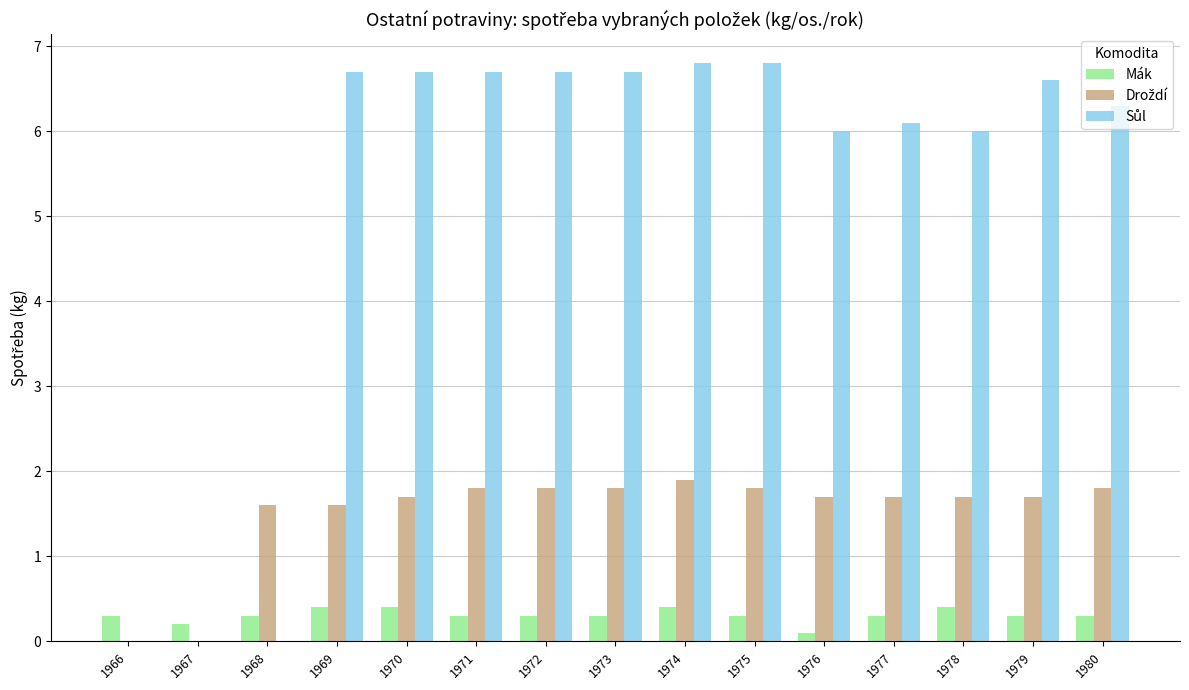

What is the sum of the Mák values at 1973 and 1977?

0.6